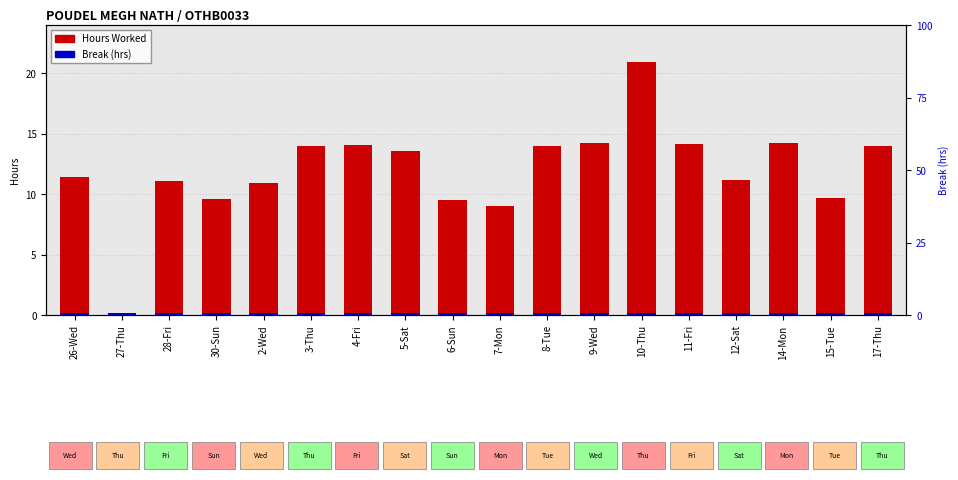

Rank the series by their maximum value, from lowest to highest.

Break (hrs), Hours Worked